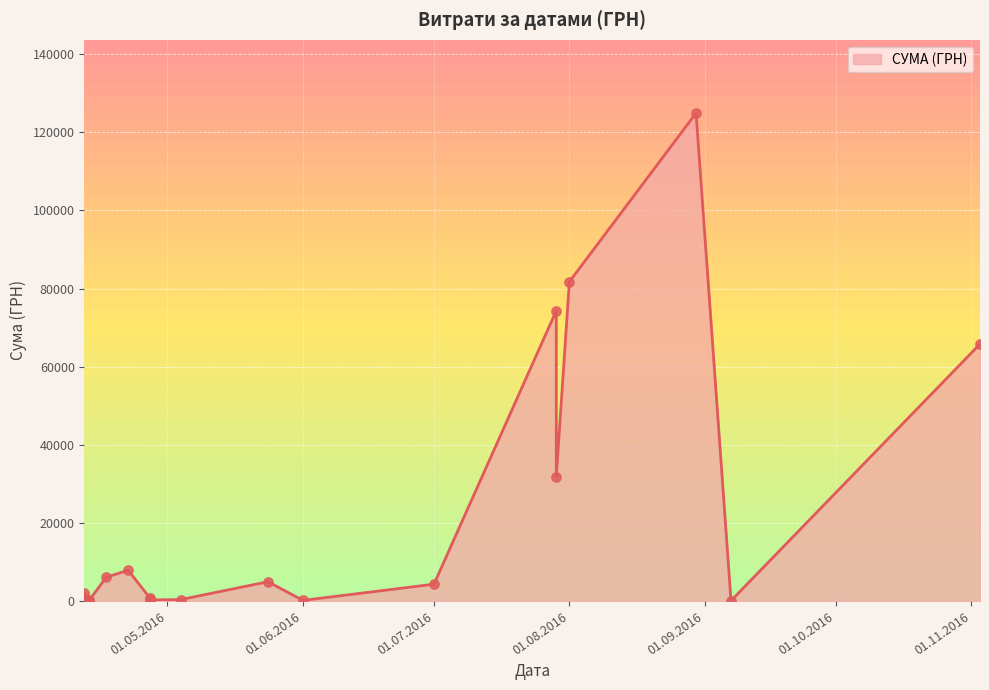

Which has a higher value, 22.04.2016 or 27.04.2016?

22.04.2016